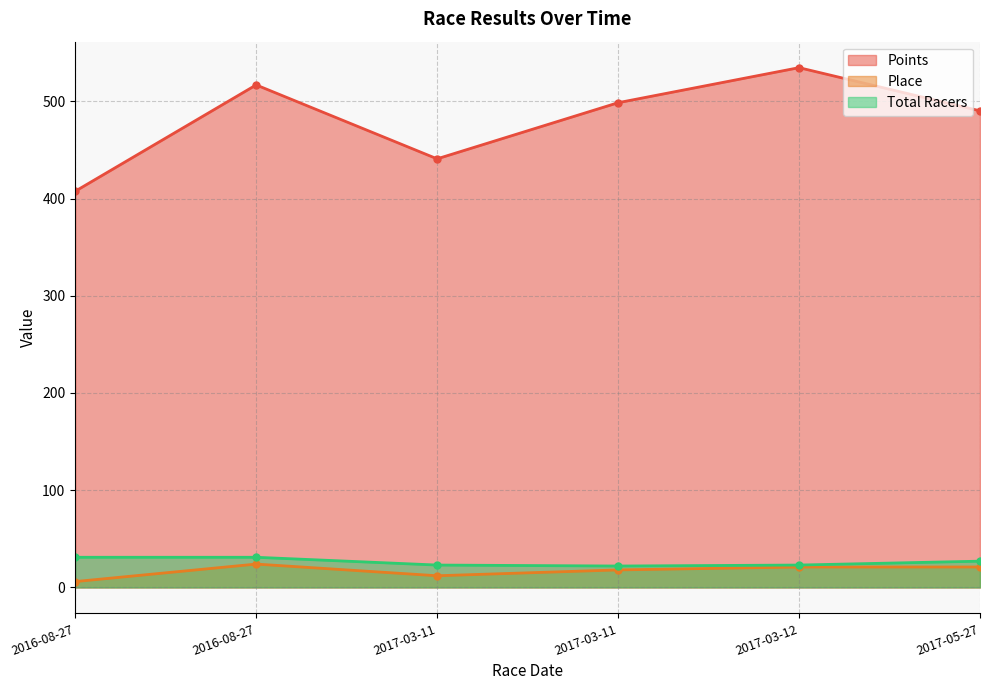

Count the Total Racers values in the range 23 to 31.

5